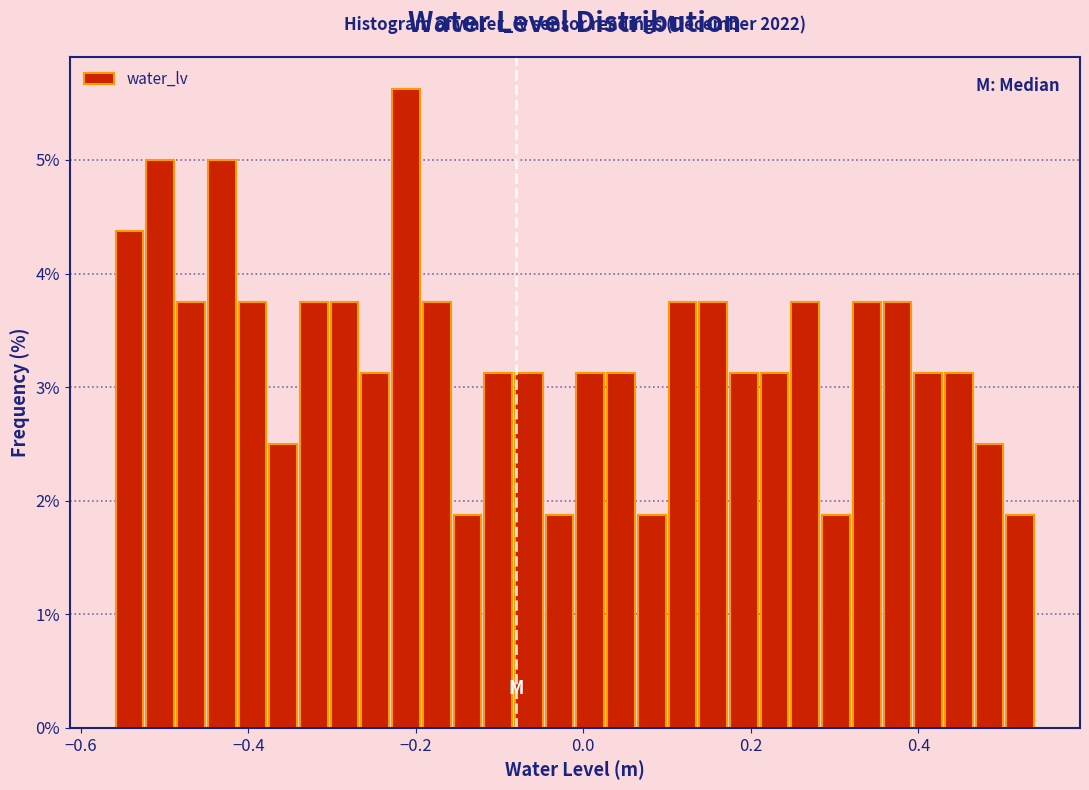

Read against the x-axis, roughly where is the centre of the tallest bar?

-0.22